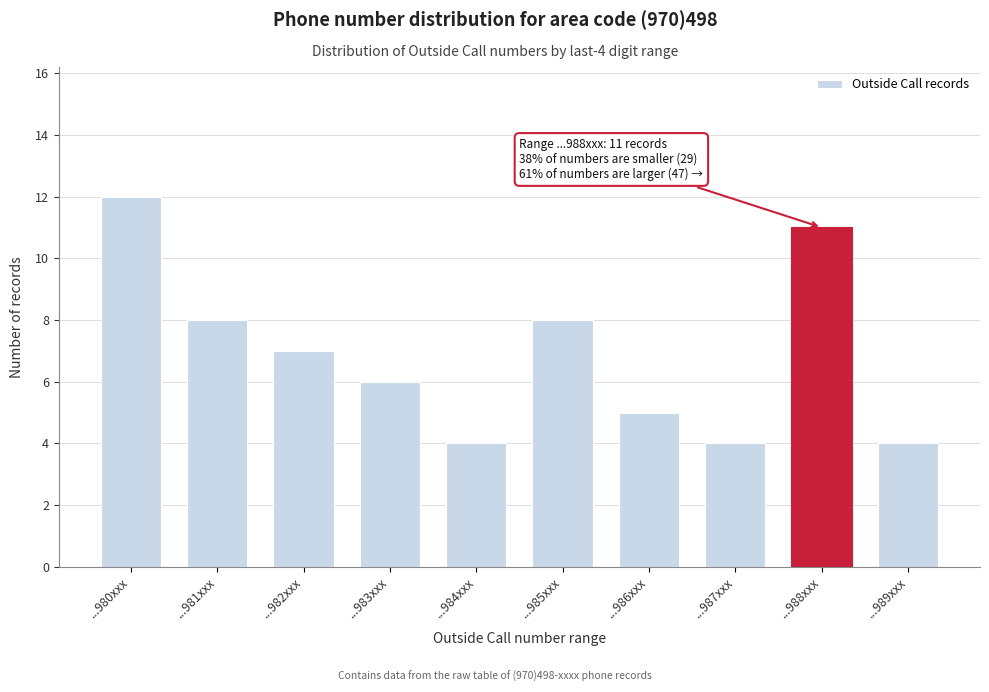

Reading left to right, extract all data points from this chart.

...980xxx=12	...981xxx=8	...982xxx=7	...983xxx=6	...984xxx=4	...985xxx=8	...986xxx=5	...987xxx=4	...988xxx=11	...989xxx=4